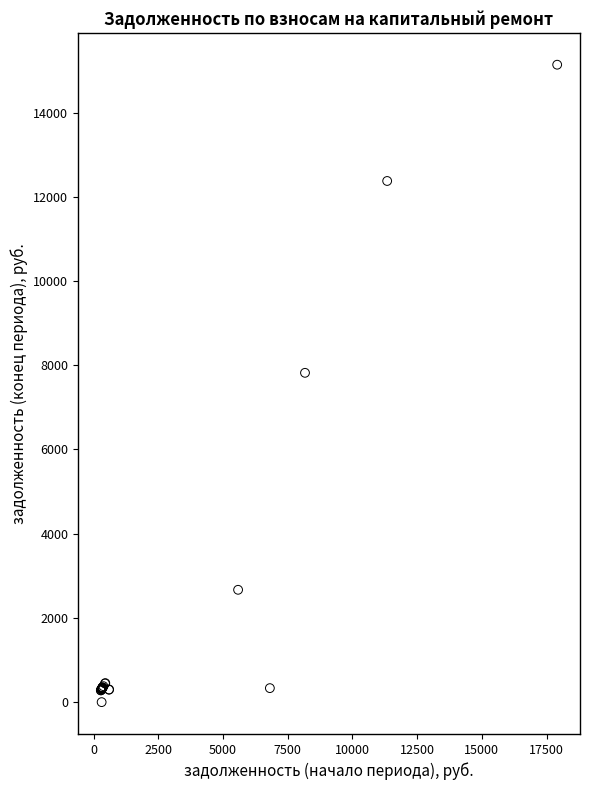

What Y value in the scatter plot is closest to 7567?

7819.3